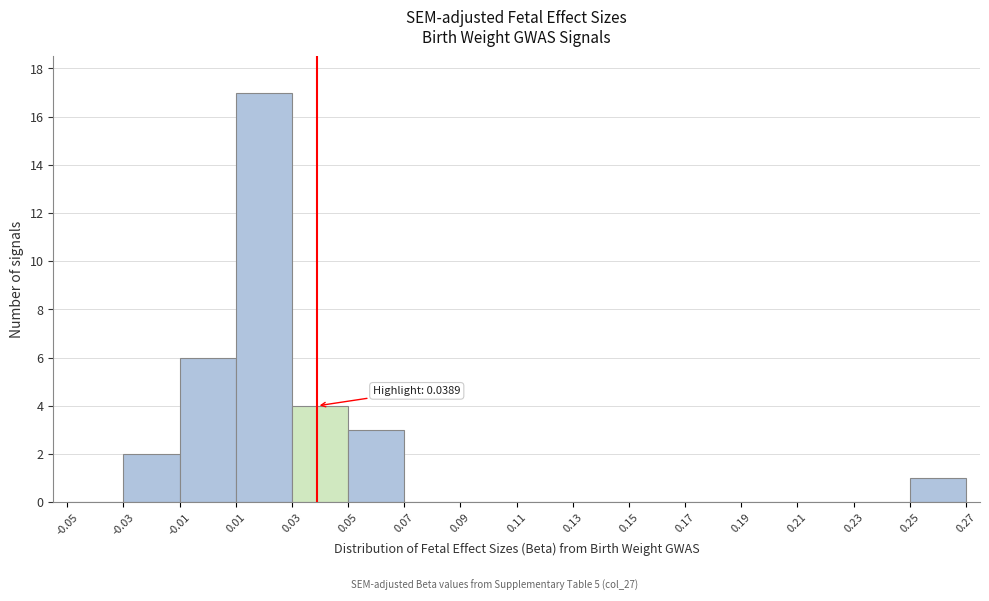

Over which range of the x-axis is the bar tallest?

0.01 to 0.03